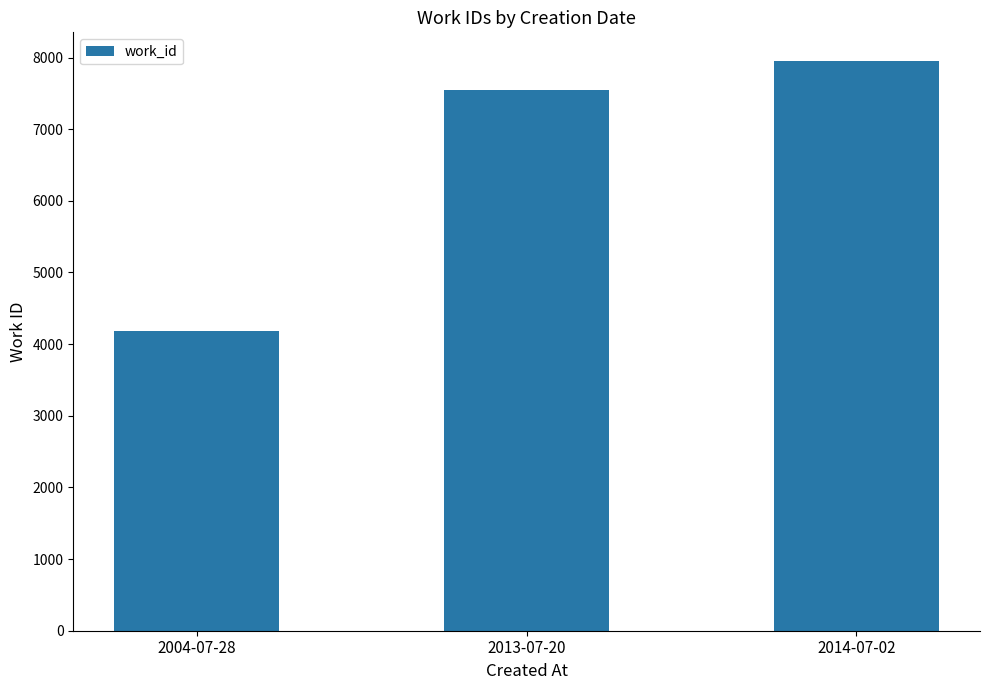

What is the greatest value displayed?

7954